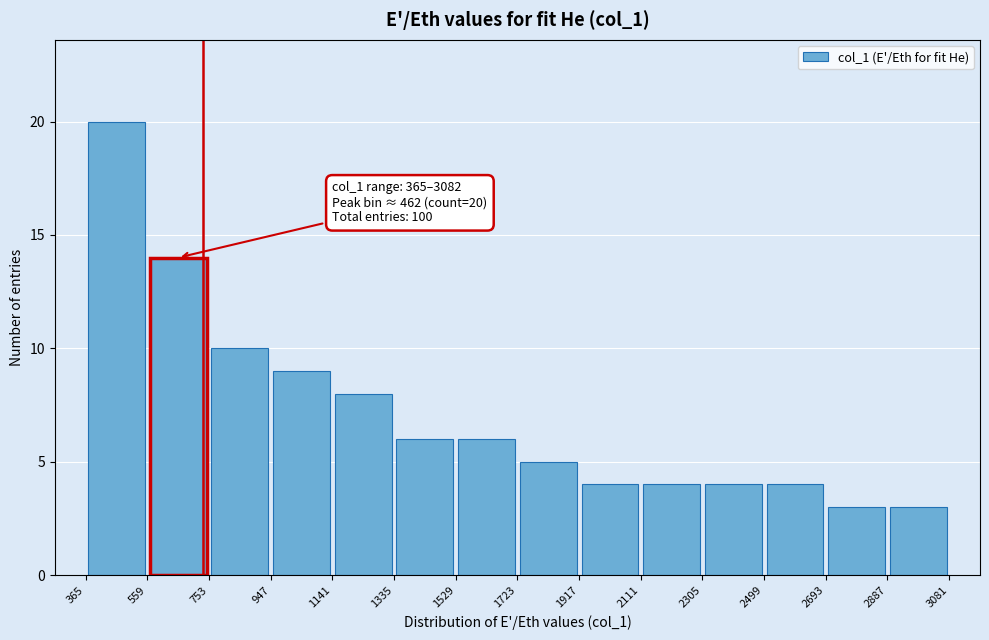

Over which range of the x-axis is the bar tallest?

365 to 559